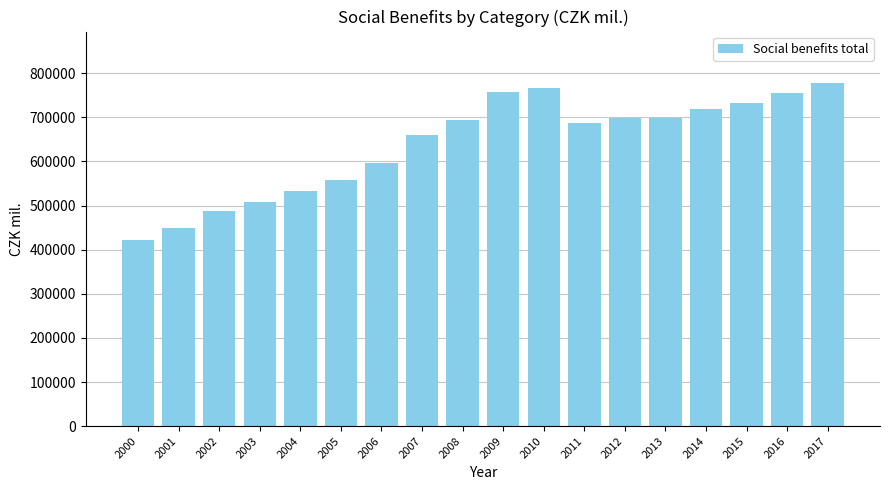

True or false: the data shows 447938 at 2001.

True